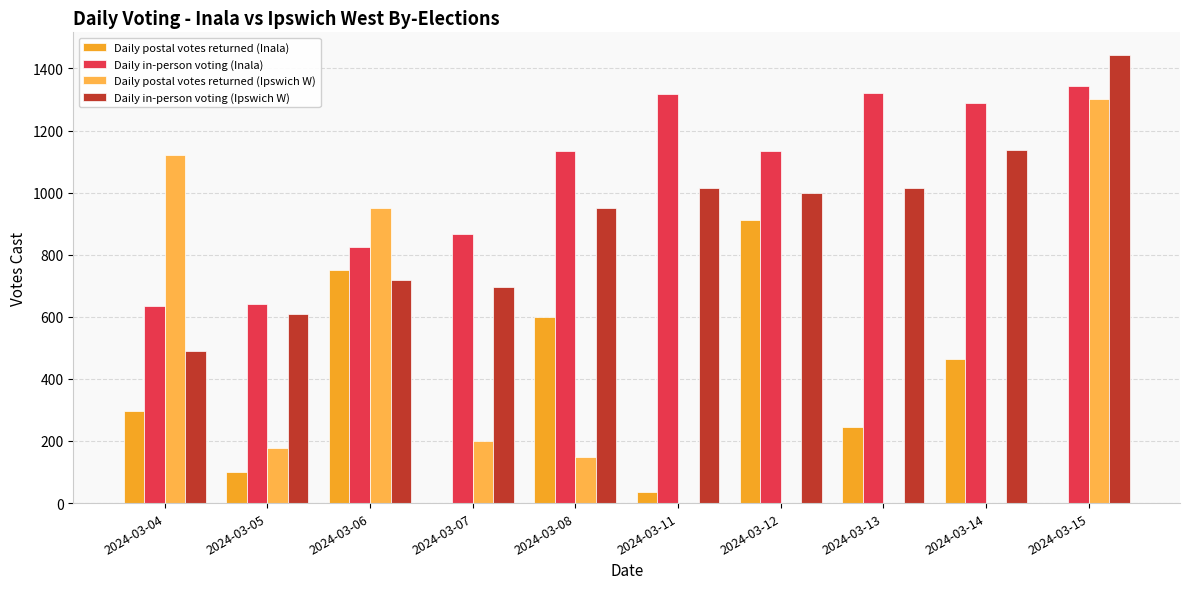

Does the chart contain stacked bars?

No